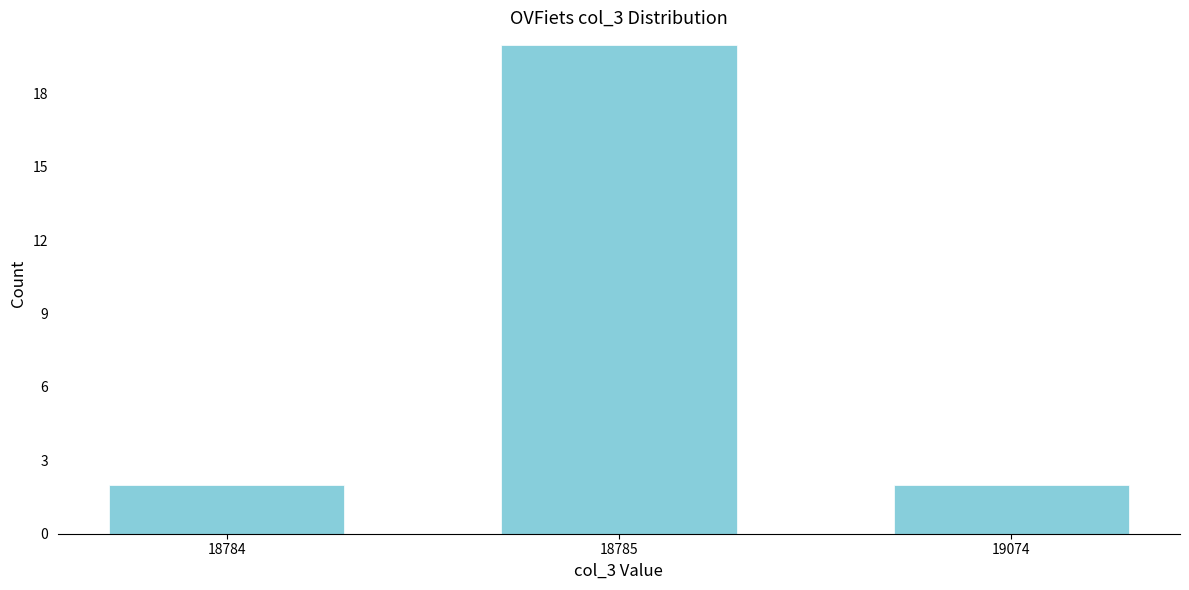

Reading right to left, transcribe all the data shown in this chart.

2	20	2